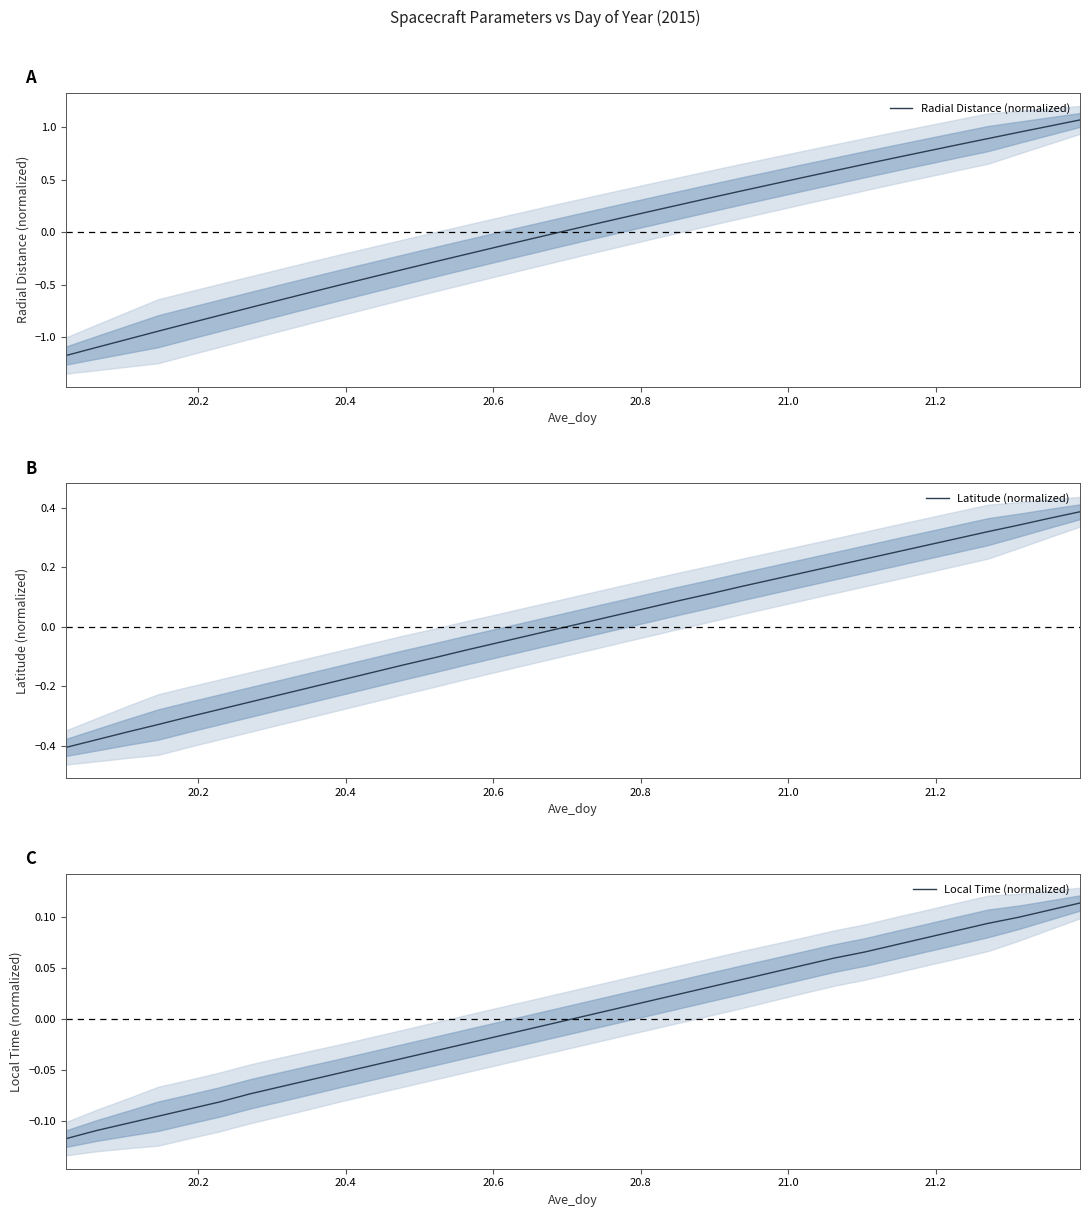

After their last crossing, which series has the higher values: Radial Distance (normalized) or Local Time (normalized)?

Radial Distance (normalized)